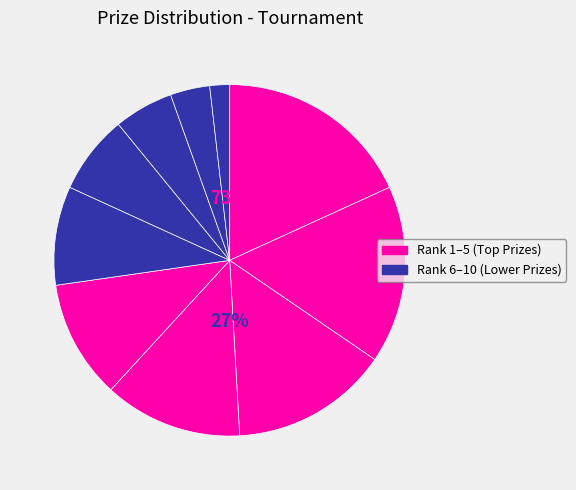

Is there any slice that represents more than half of the pie?

No